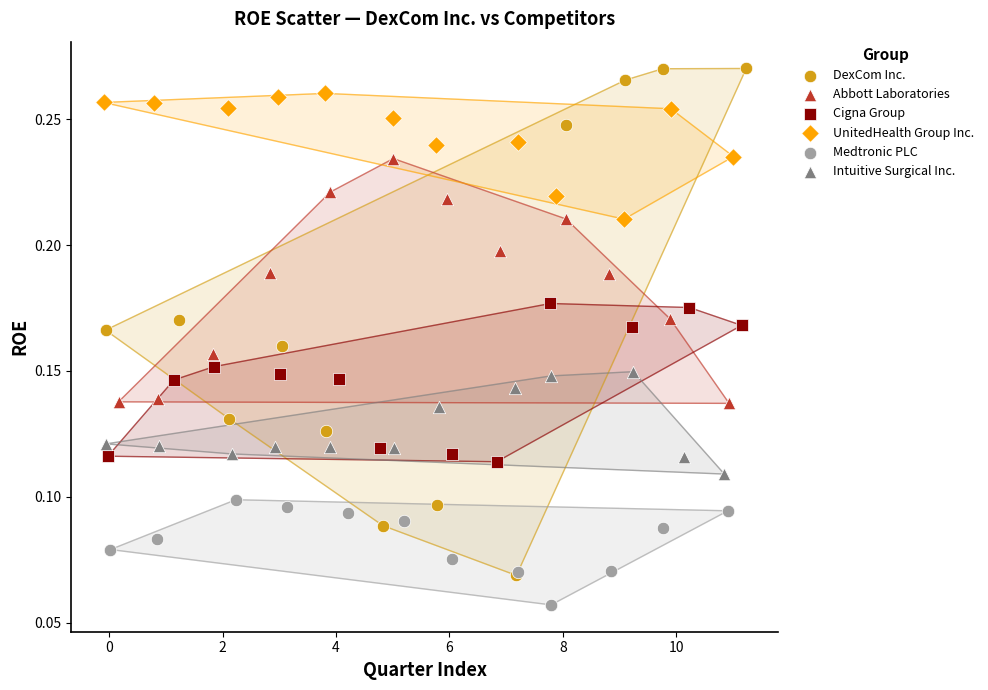

Which series contains the highest Y value?

DexCom Inc.